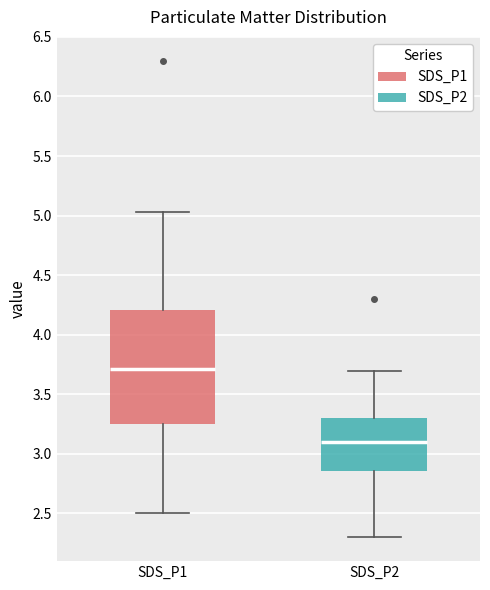

Where does the lower whisker of the box for SDS_P1 end on the y-axis? The values are not printed on the chart, so give them approximately, as read against the axis.

2.50